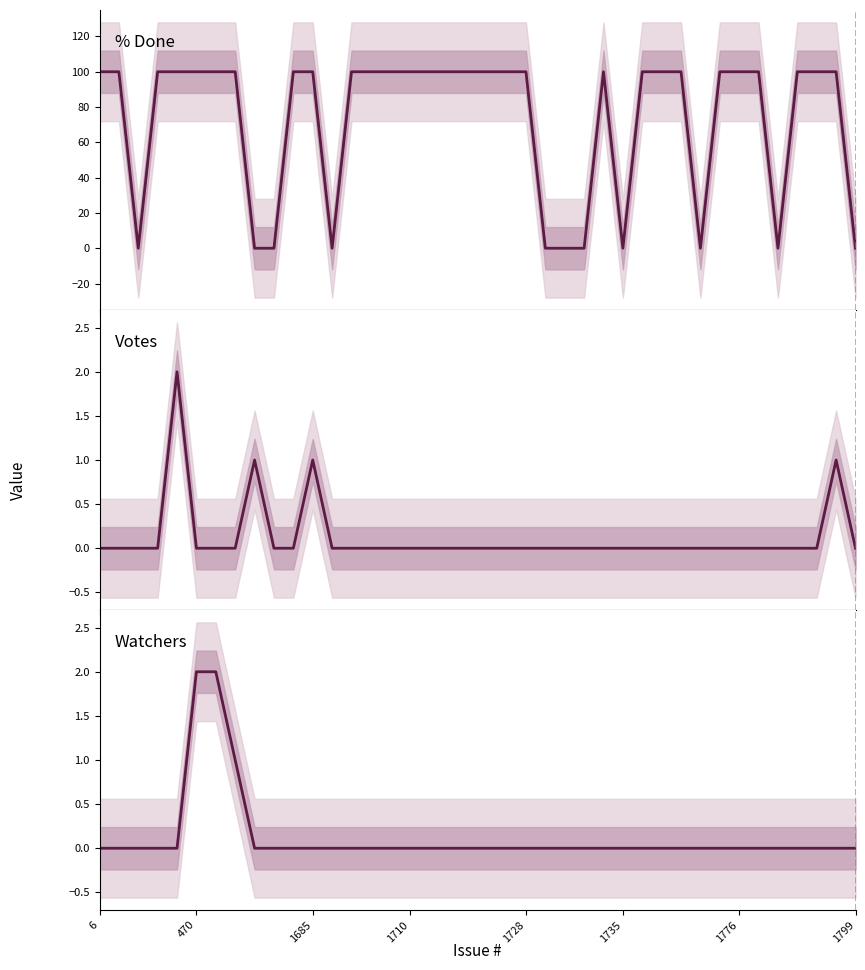

How many positive values does the Watchers series have?

3